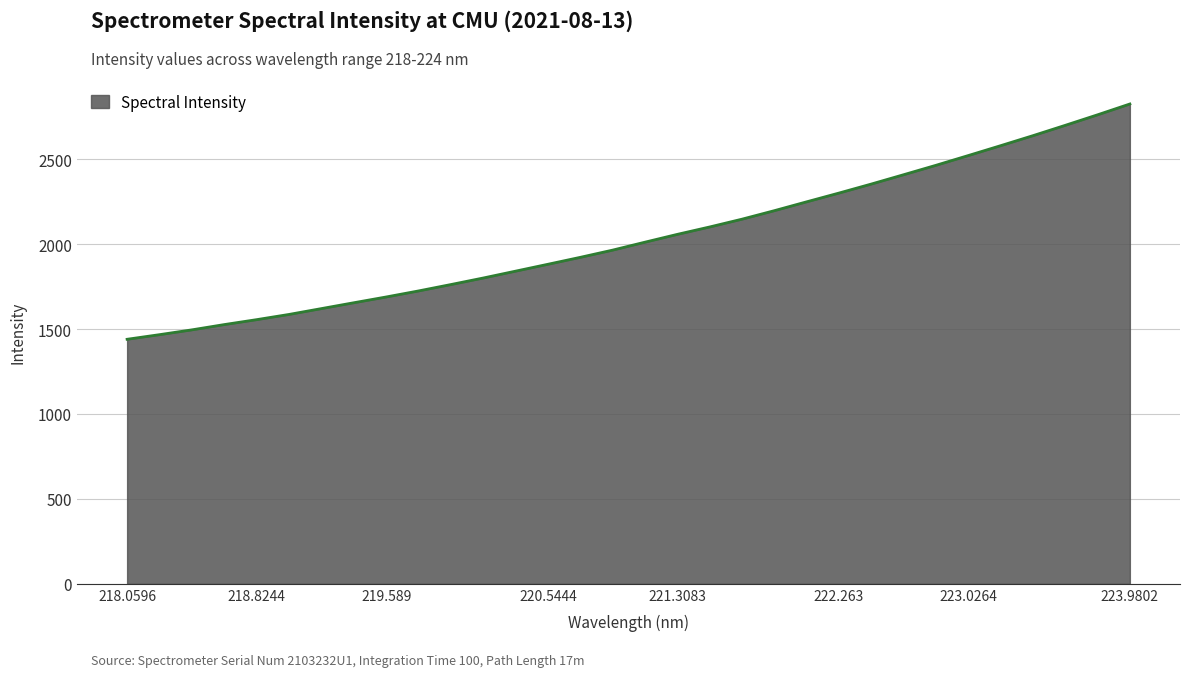

What is the greatest value displayed?

2824.6